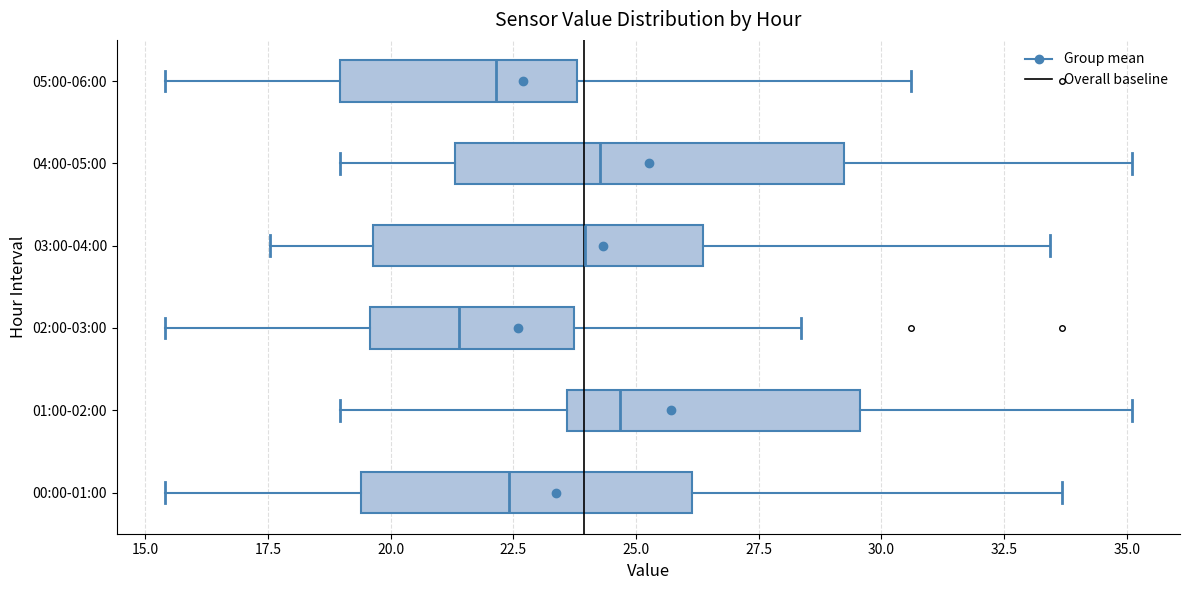

Comparing the boxes themselves (not the whiskers), which one is the widest?

04:00-05:00